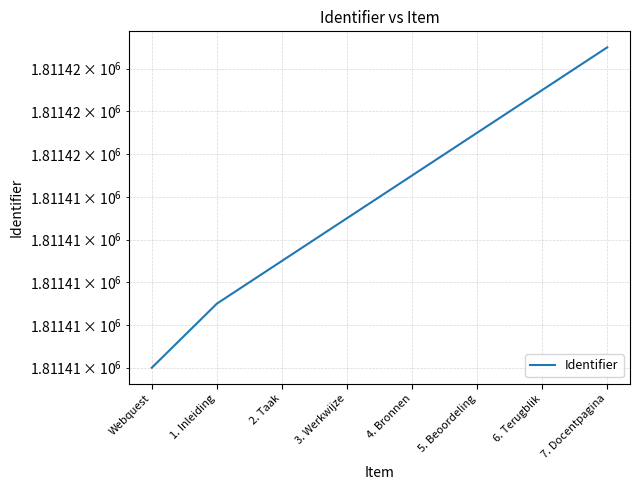

What is the smallest value displayed?

1811406